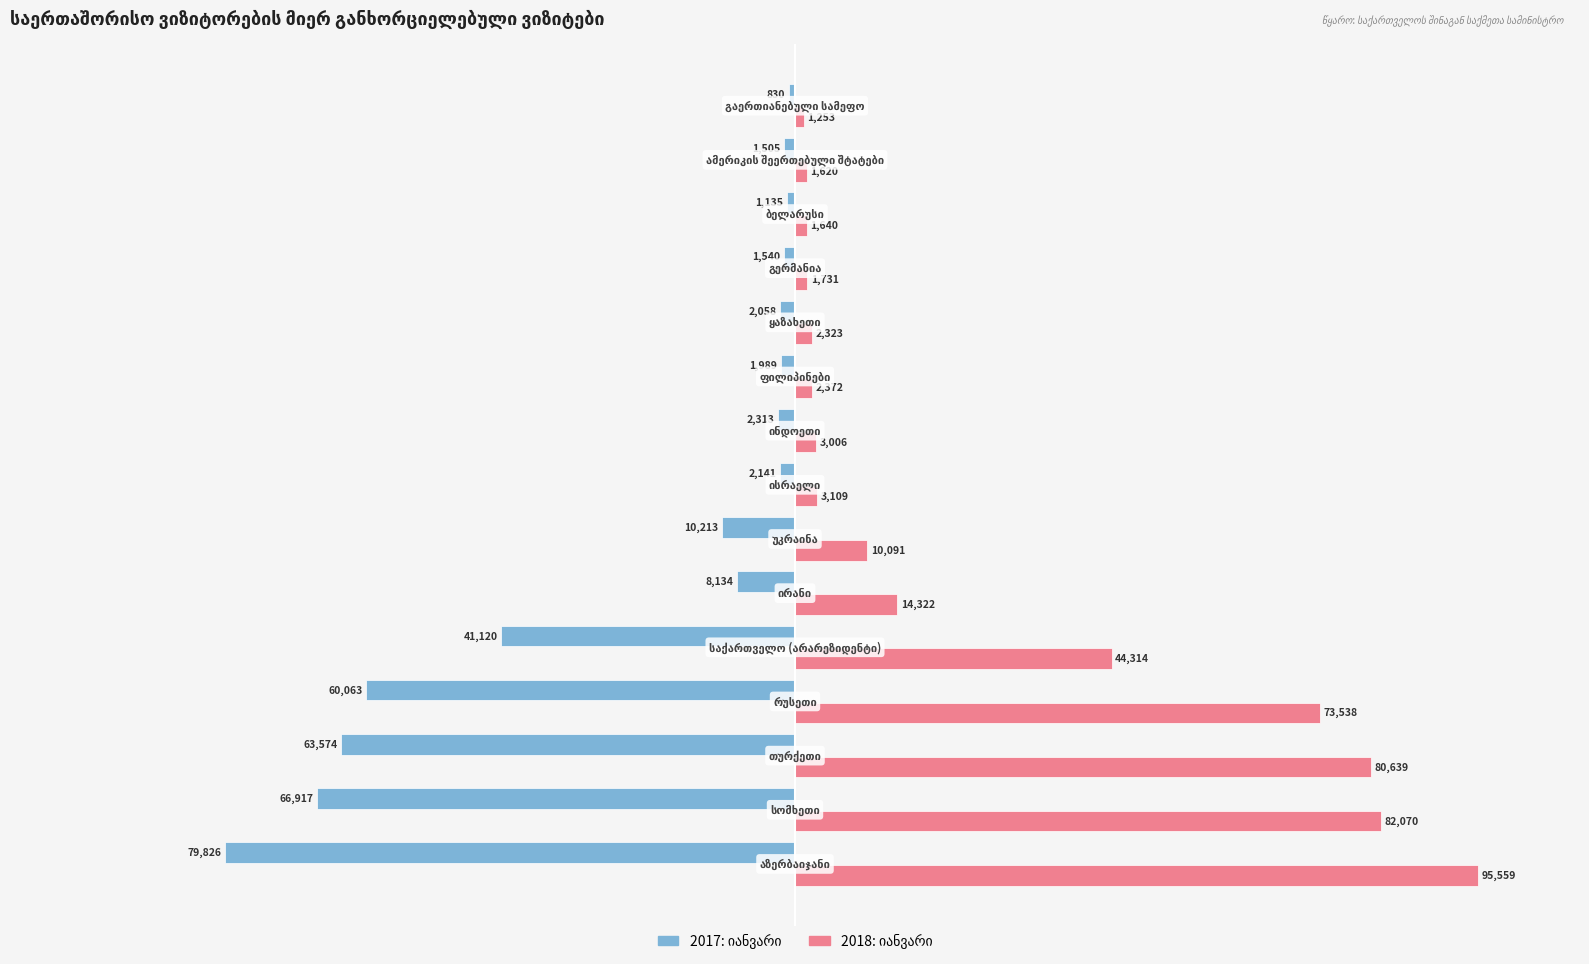

What is the minimum value shown in the chart?

-79826